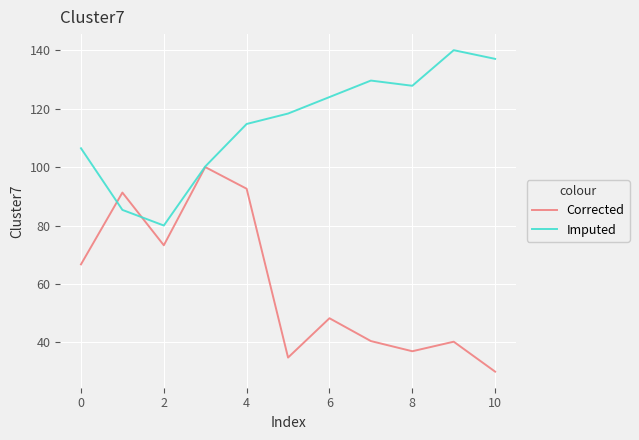

List the series in order of their peak value, highest first.

Imputed, Corrected